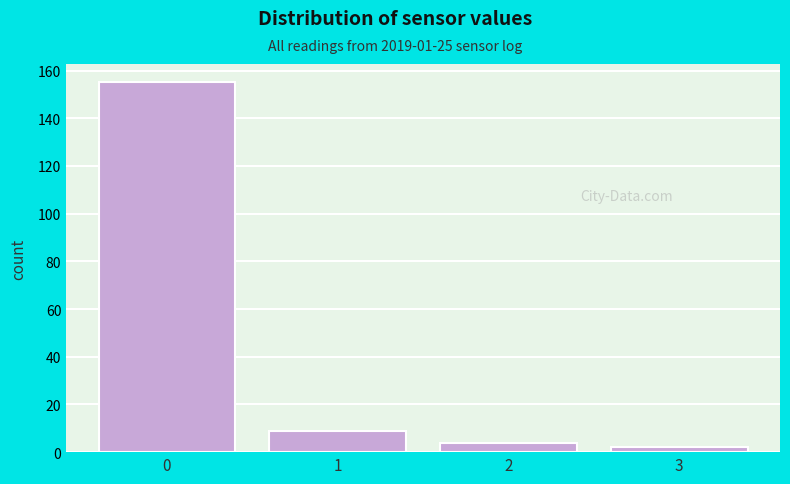

Reading left to right, transcribe all the data shown in this chart.

155	9	4	2